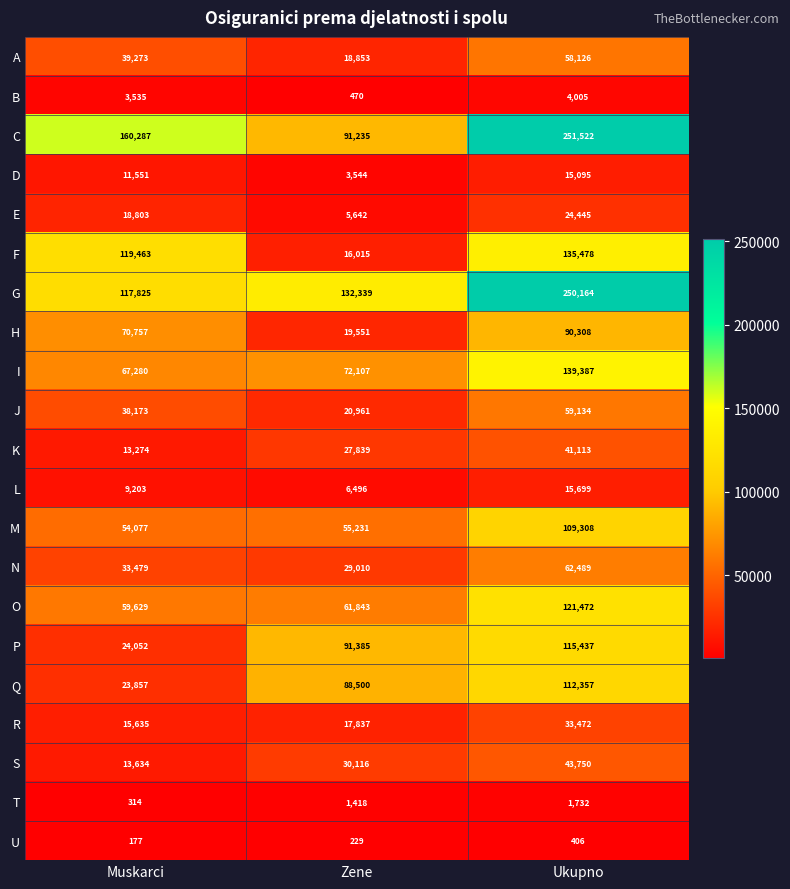

The C series shows 80728 at Muskarci. True or false?

False